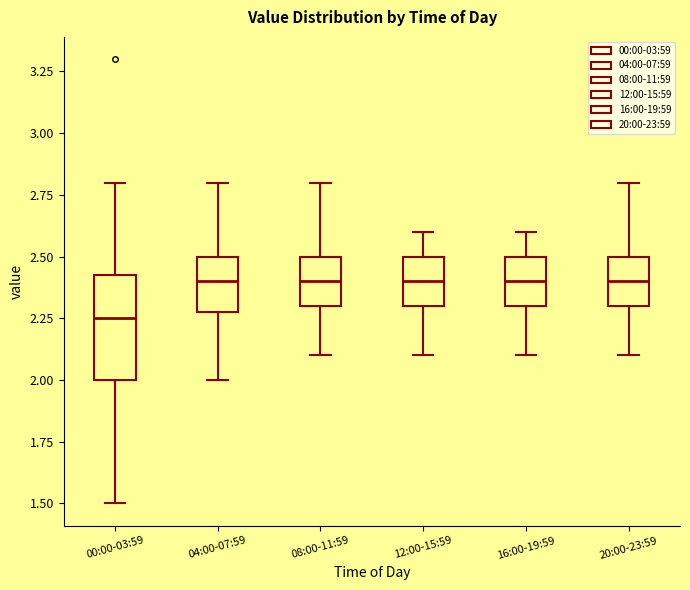

Which box is the tallest, from its lower edge to its upper edge?

00:00-03:59